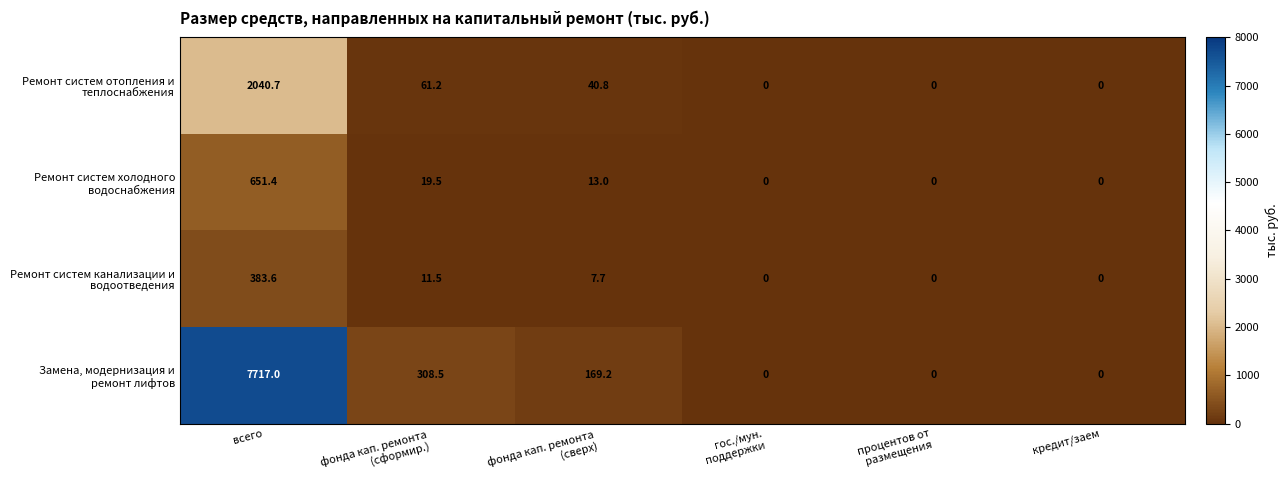

At which category is the sum across all series the highest?

всего